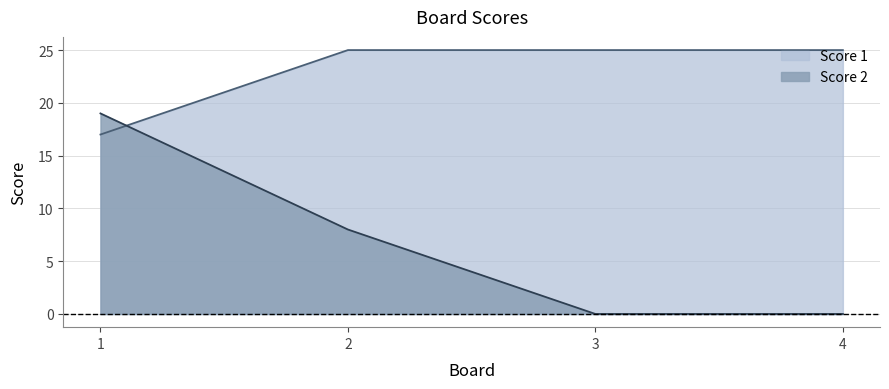

Where do Score 2 and Score 1 first cross each other?

1 and 2